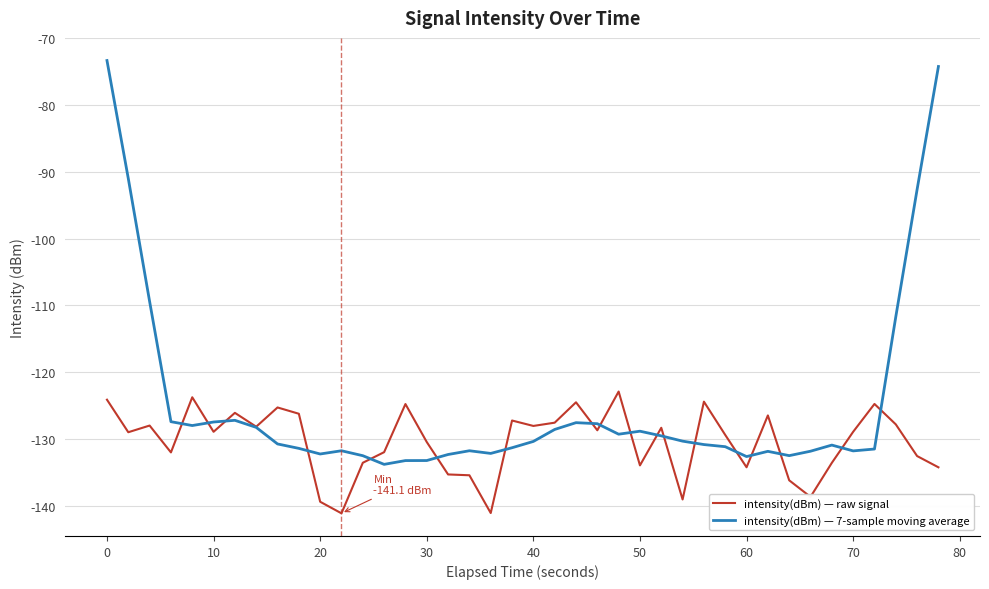

True or false: intensity(dBm) — raw signal has more than 0 interior local peaks.

True